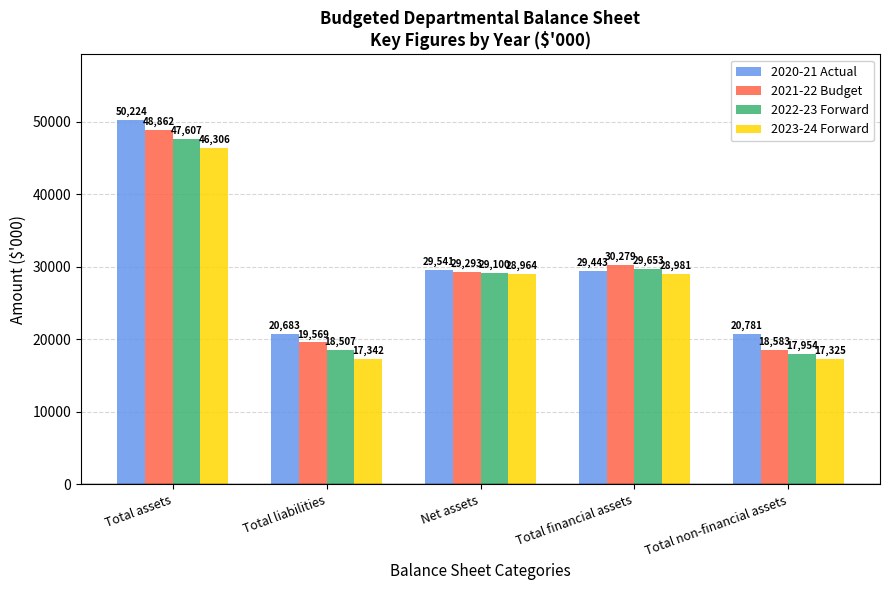

What are all the series names shown in the legend?

2020-21 Actual, 2021-22 Budget, 2022-23 Forward, 2023-24 Forward